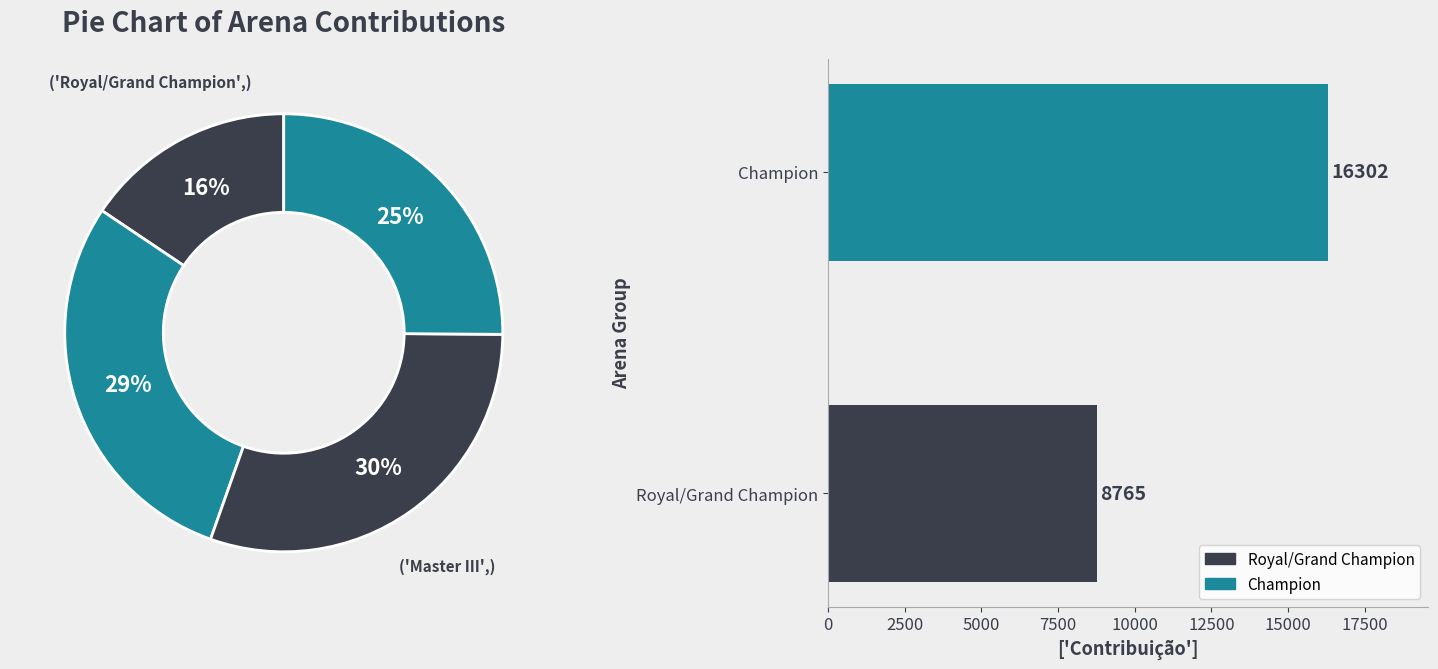

Which has a higher value, Champion or Royal/Grand Champion?

Champion